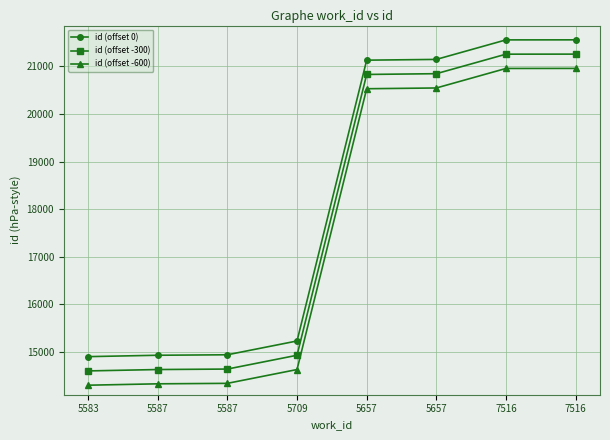

How many lines are shown in the chart?

3